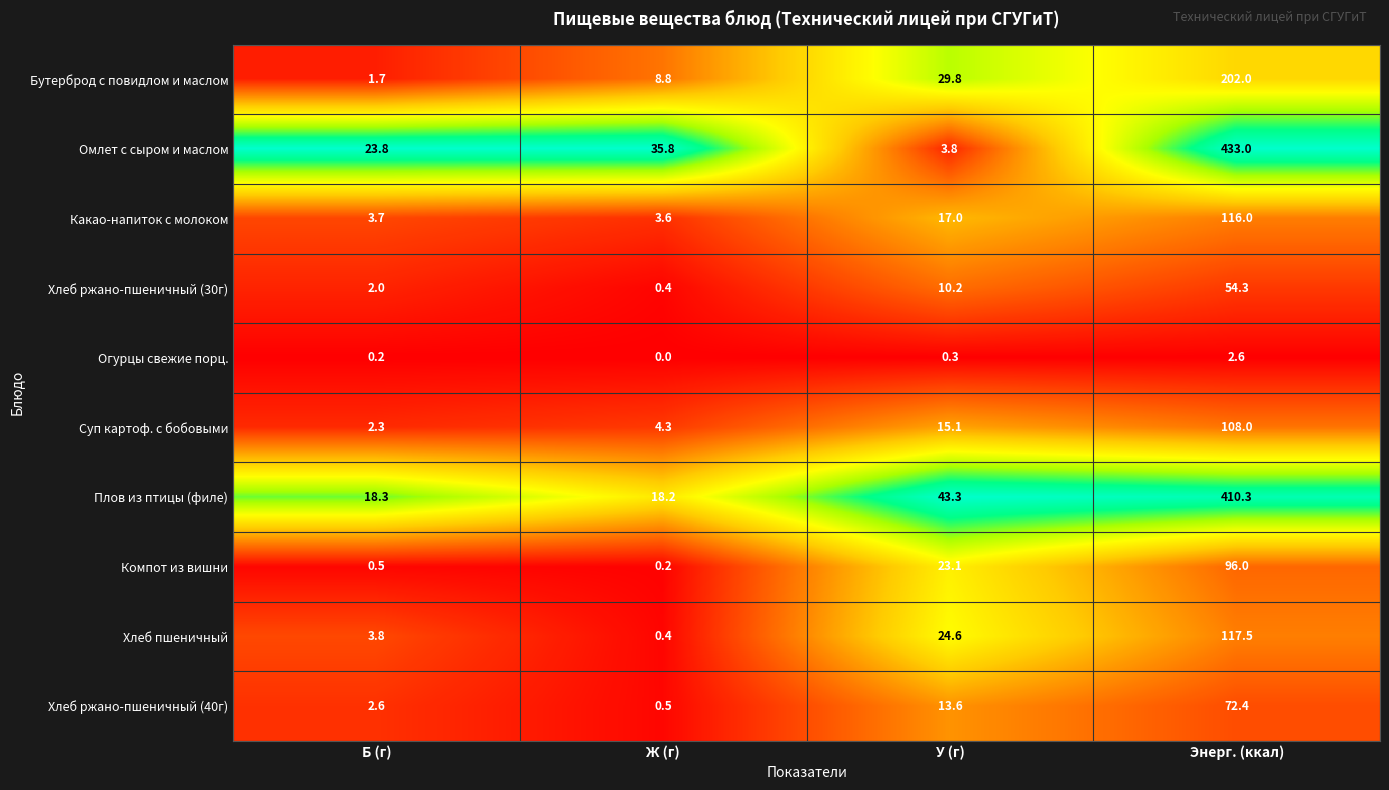

At which label is Омлет с сыром и маслом closest to 218?

Ж (г)